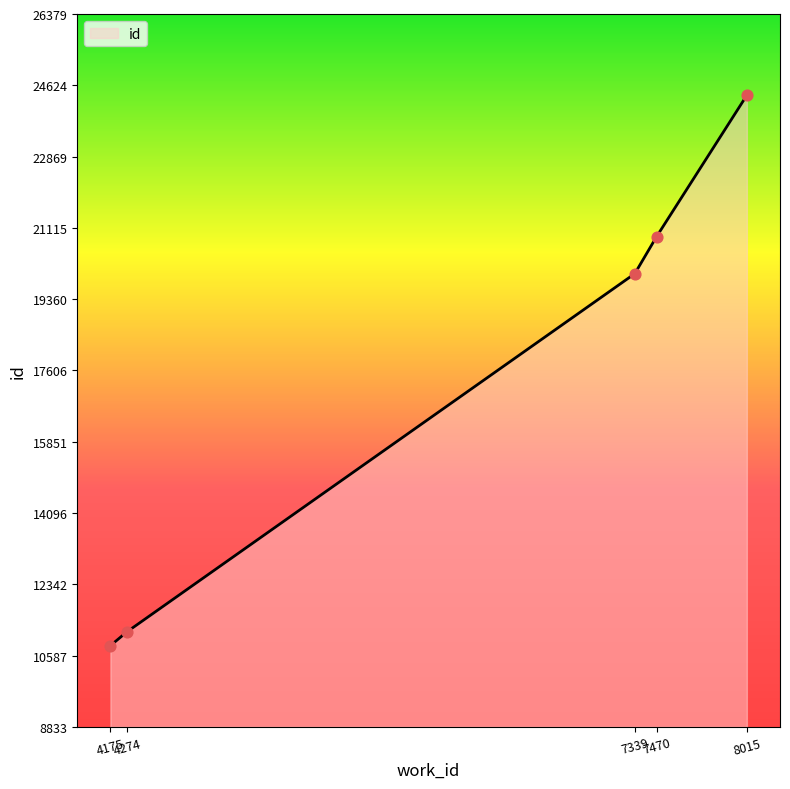

Which has a higher value, 7470 or 4175?

7470